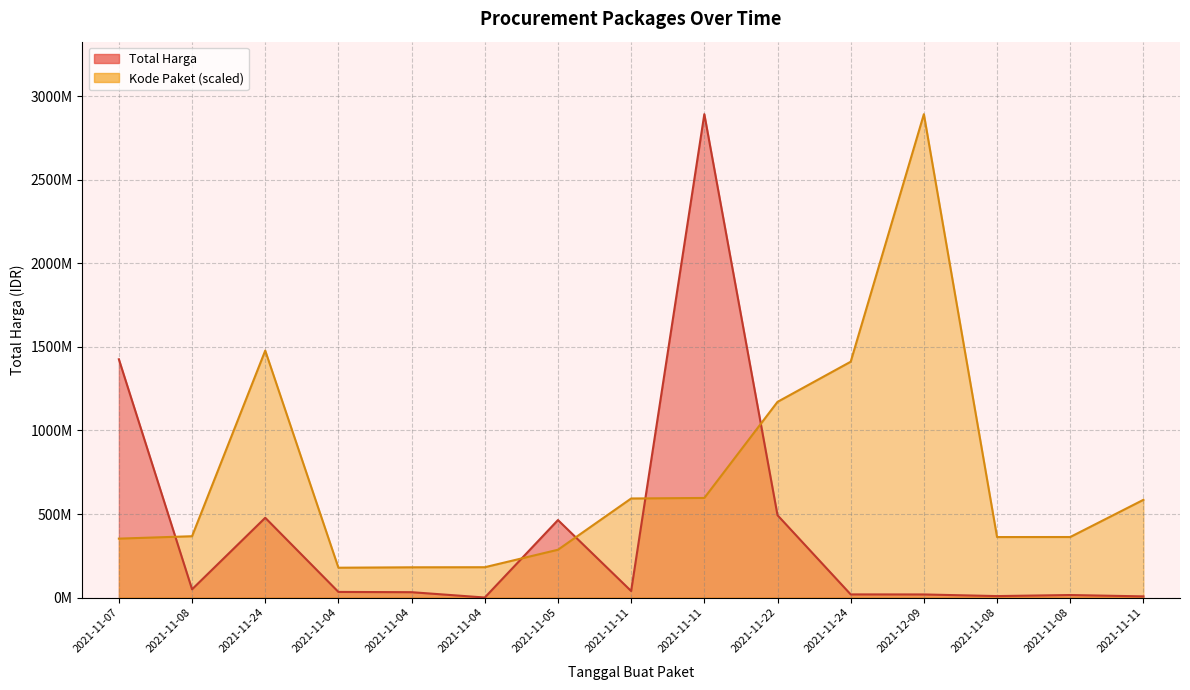

What is the difference between the Kode Paket values at 2021-11-04 and 2021-11-24?

1298912578.0